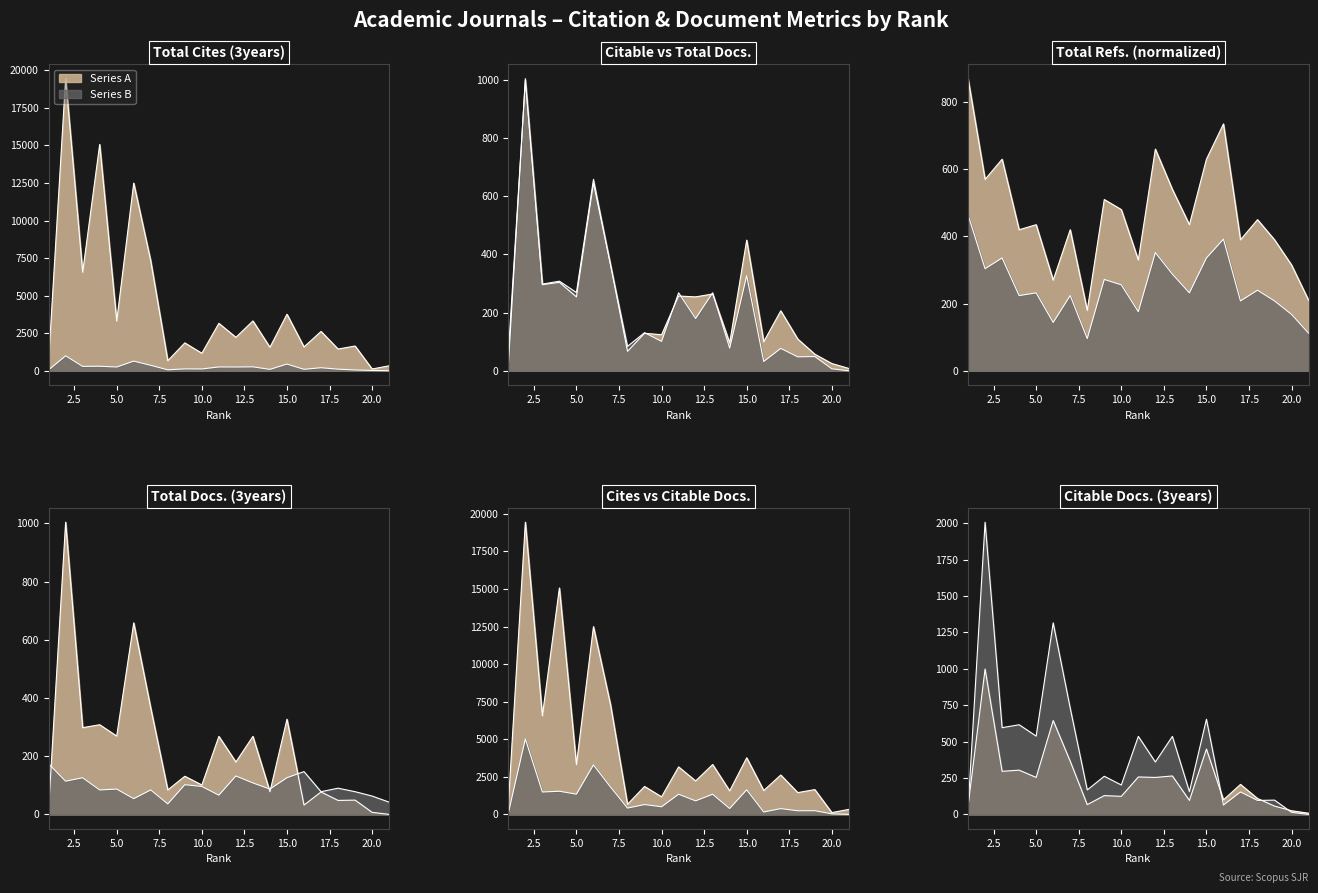

True or false: Total Cites (3years) and Citable Docs. (3years) cross at least once.

False